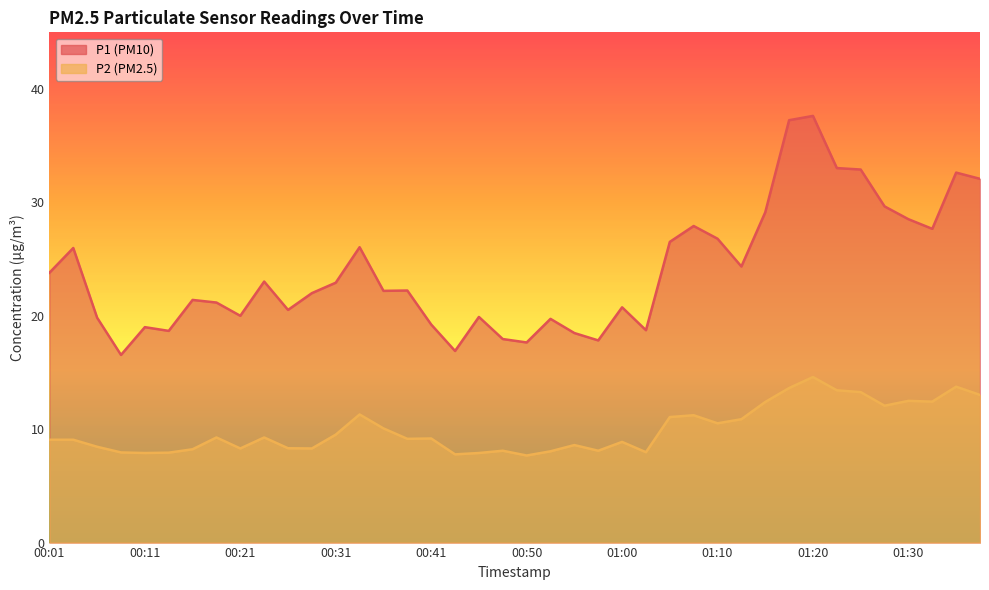

Is it true that P2 equals 9.3 at 00:23?

True